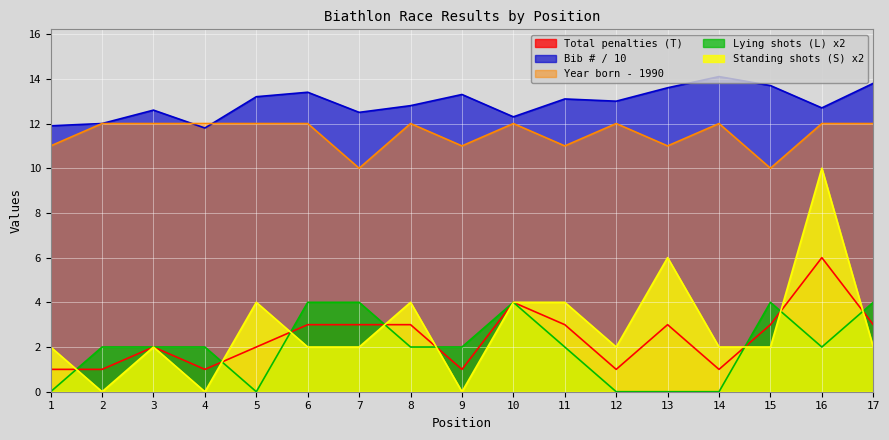

Does the chart display data point markers on the line(s)?

No